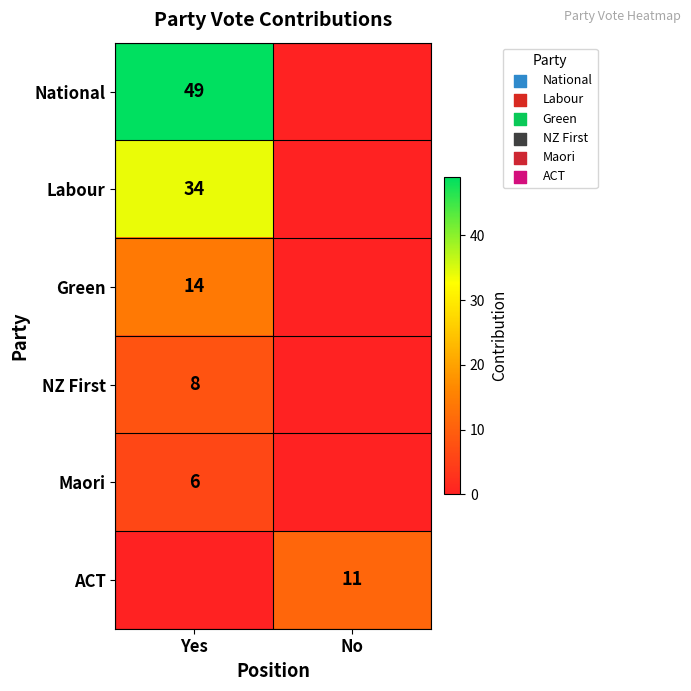

True or false: Labour has a value of 12 at Yes.

False